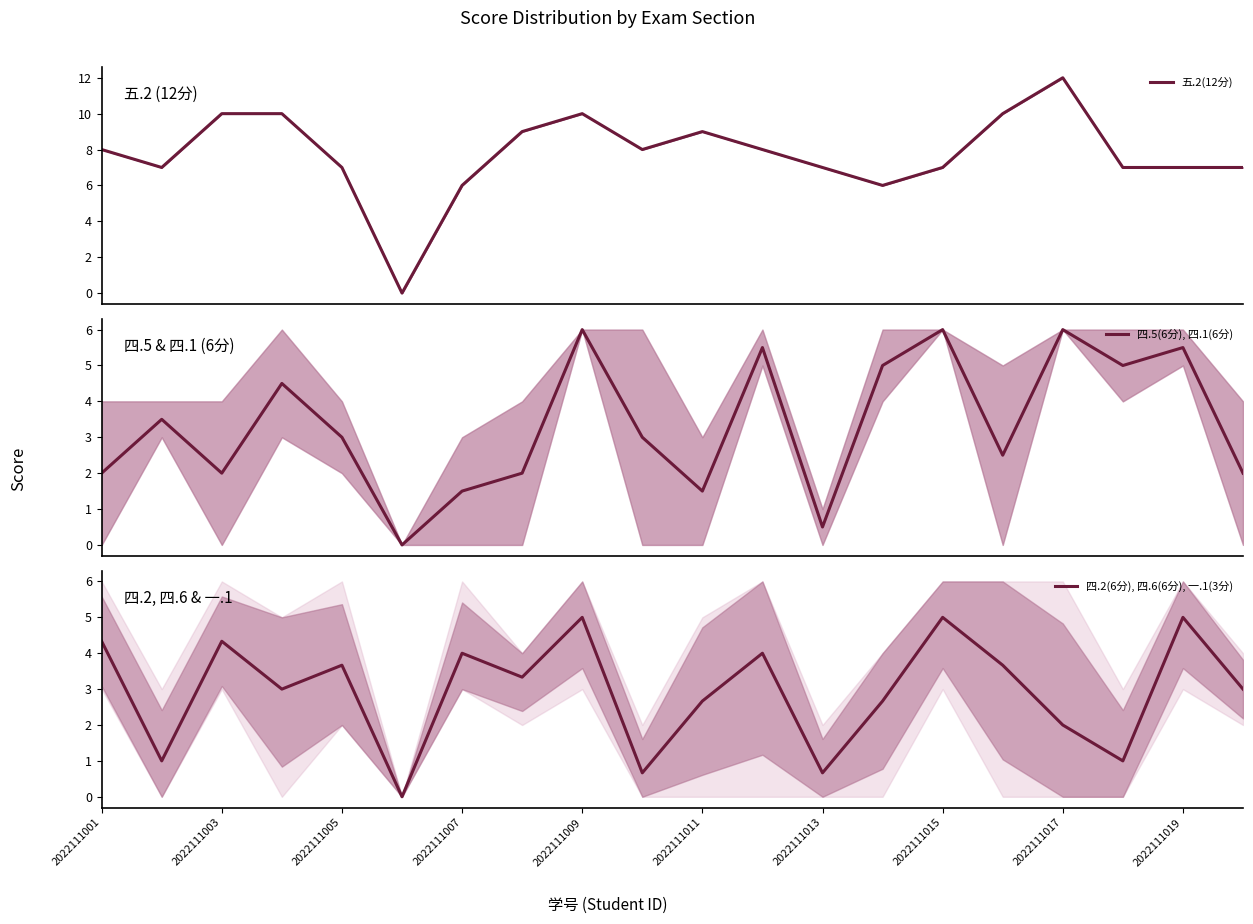

Is it true that 四.2(6分), 四.6(6分), 一.1(3分) equals 3.7 at 2022111005?

True